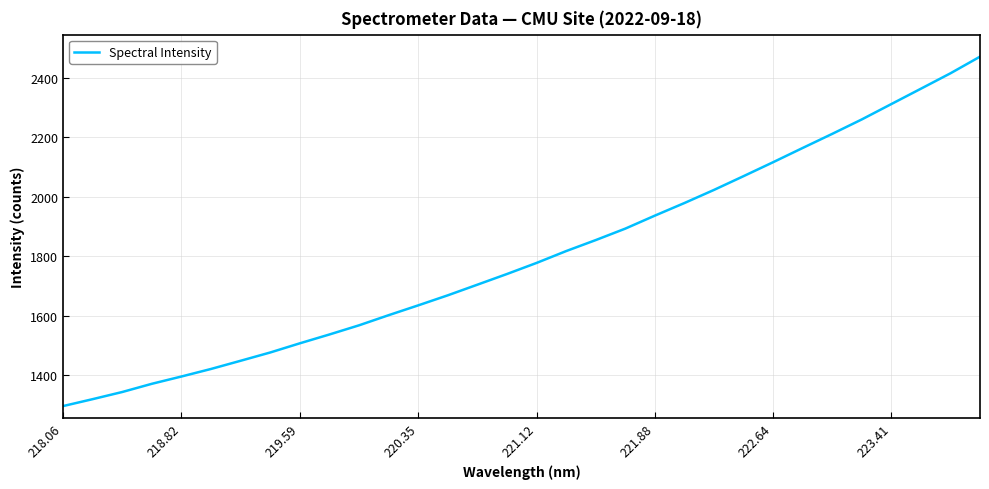

What is the minimum value shown in the chart?

1296.2